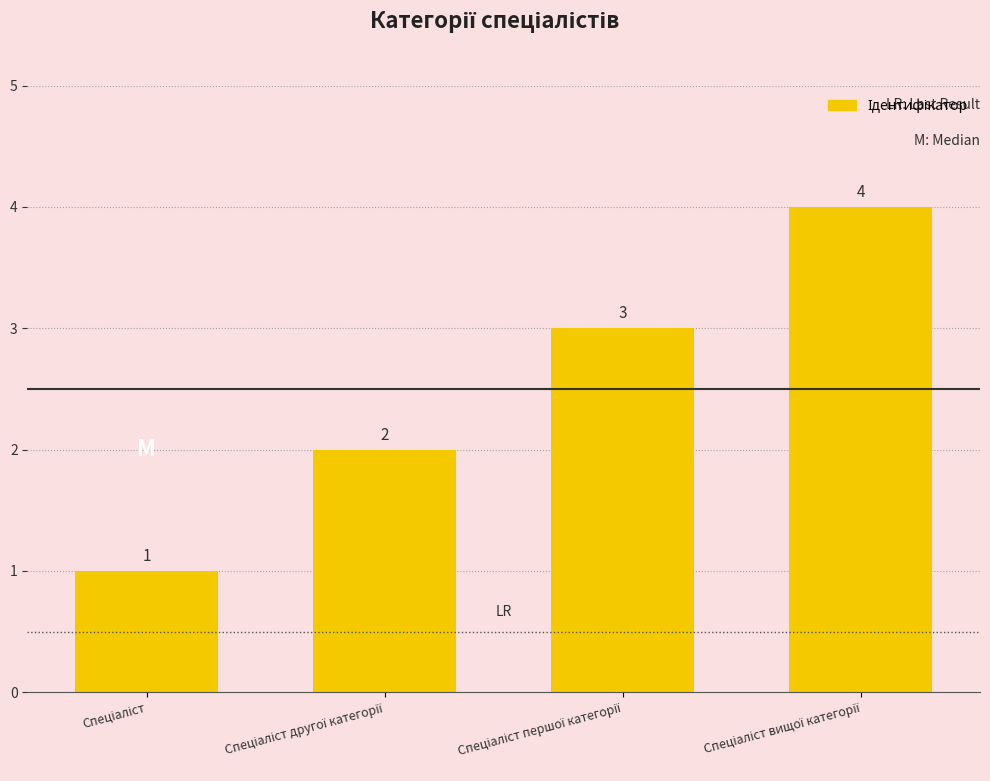

What is the value of the 3rd bar from the left?

3